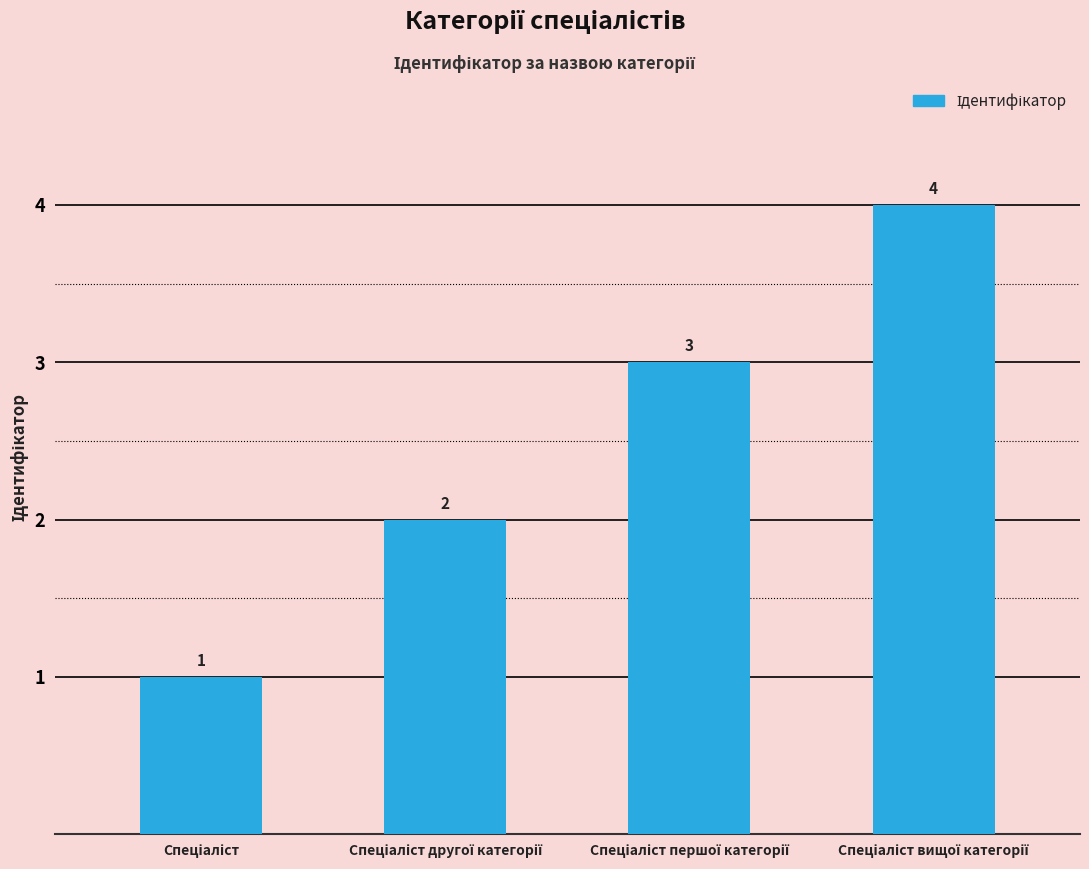

How many values are between 2 and 4?

3